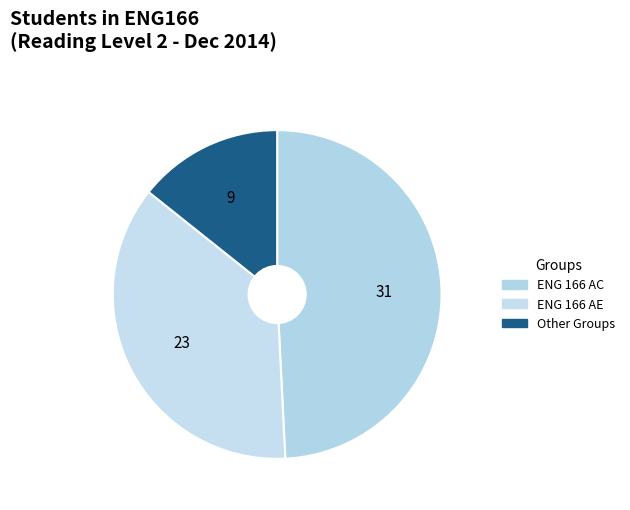

Which has a higher value, Other or ENG 166 AC?

ENG 166 AC